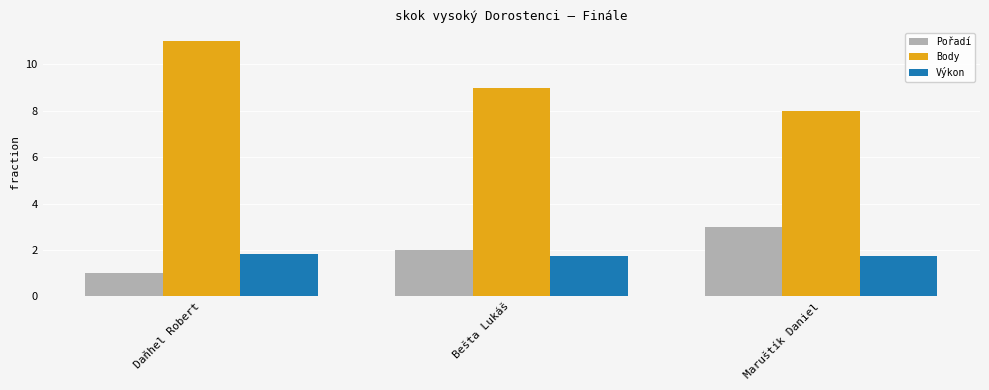

At which category is the sum across all series the highest?

Daňhel Robert